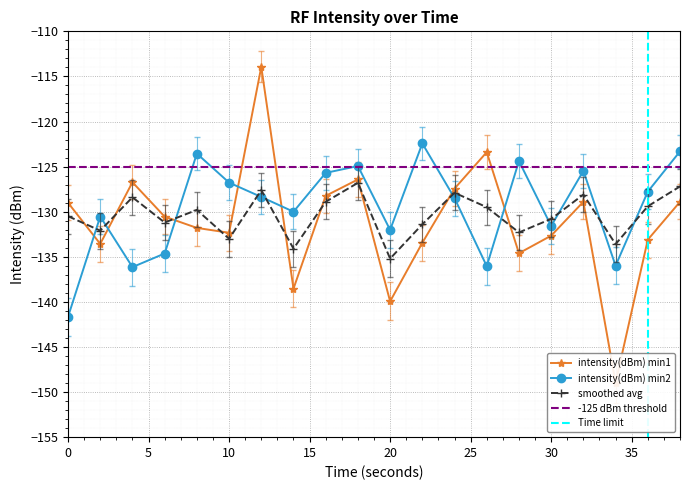

Which series has the largest total across all categories?

intensity(dBm) min2